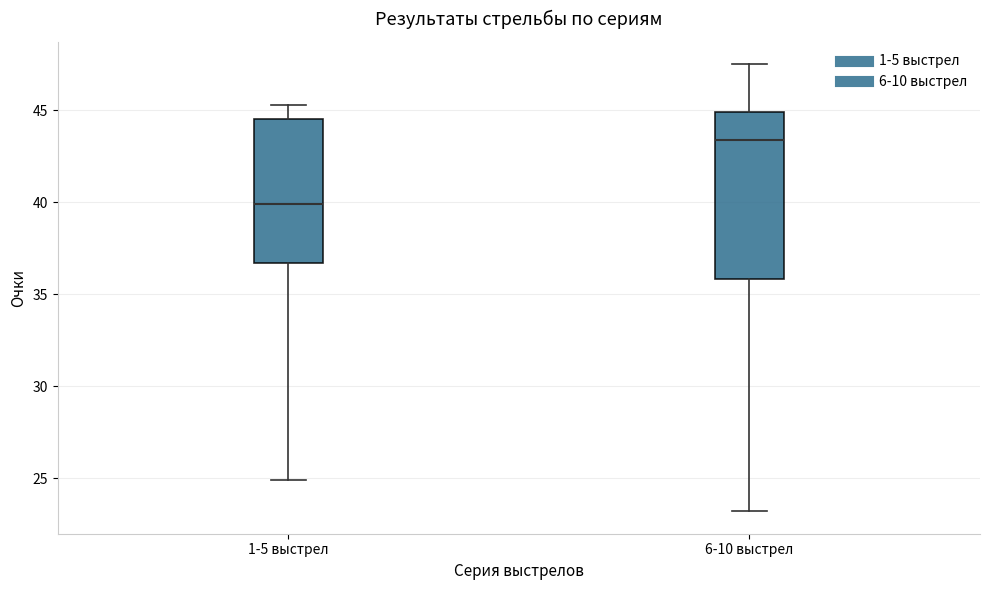

Comparing the boxes themselves (not the whiskers), which one is the tallest?

6-10 выстрел